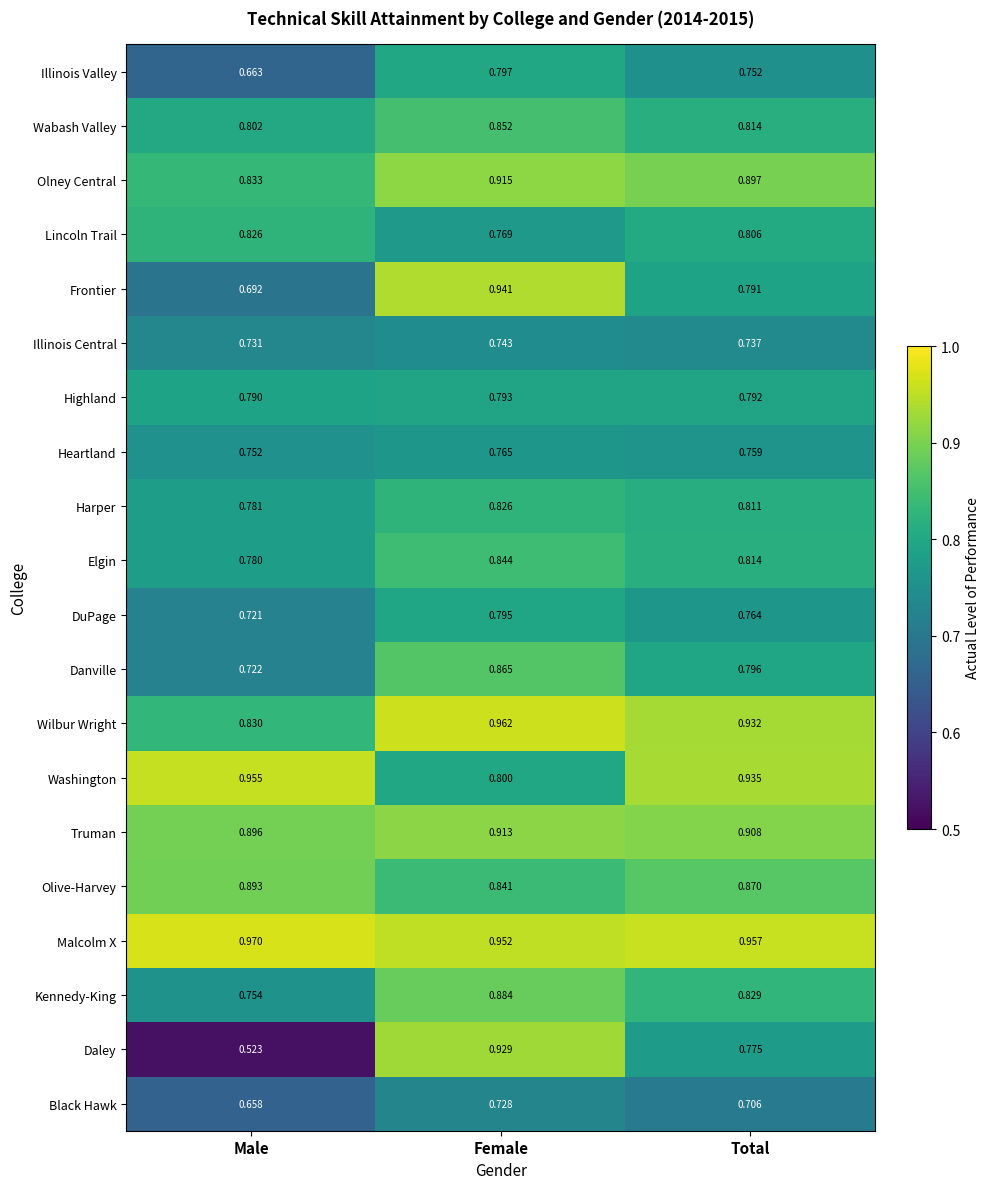

Rank the series at Female from lowest to highest value.

Black Hawk, Illinois Central, Heartland, Lincoln Trail, Highland, DuPage, Illinois Valley, Washington, Harper, Olive-Harvey, Elgin, Wabash Valley, Danville, Kennedy-King, Truman, Olney Central, Daley, Frontier, Malcolm X, Wilbur Wright